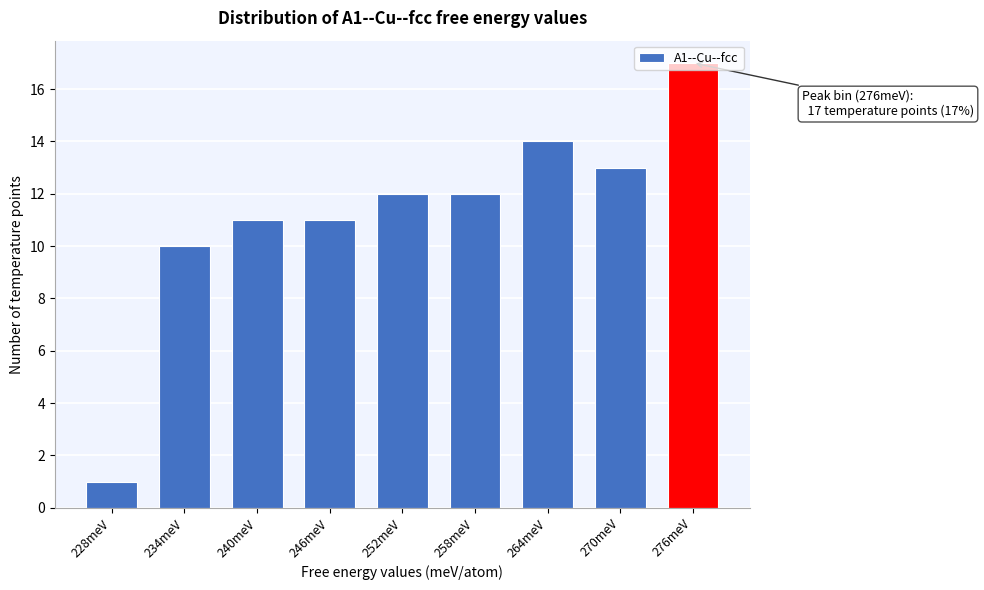

What is the value of the 7th bar from the left?

14